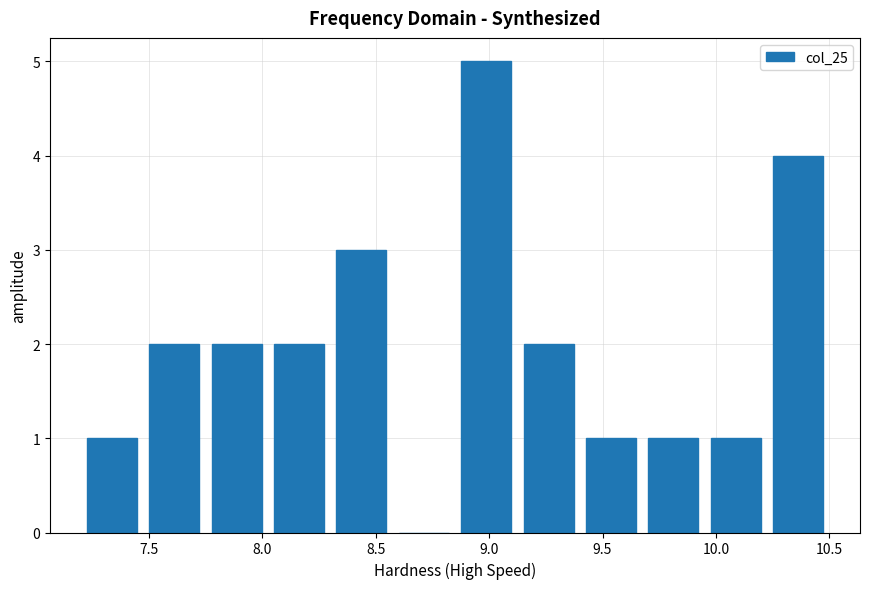

Reading left to right, transcribe this chart: for each bar, give the range it covers on the x-axis and its height. Neither the bar edges nor the heights are printed on the chart, so give them approximately, as read against the axes.

7.200 to 7.475: 1
7.475 to 7.750: 2
7.750 to 8.025: 2
8.025 to 8.300: 2
8.300 to 8.575: 3
8.575 to 8.850: 0
8.850 to 9.125: 5
9.125 to 9.400: 2
9.400 to 9.675: 1
9.675 to 9.950: 1
9.950 to 10.225: 1
10.225 to 10.500: 4